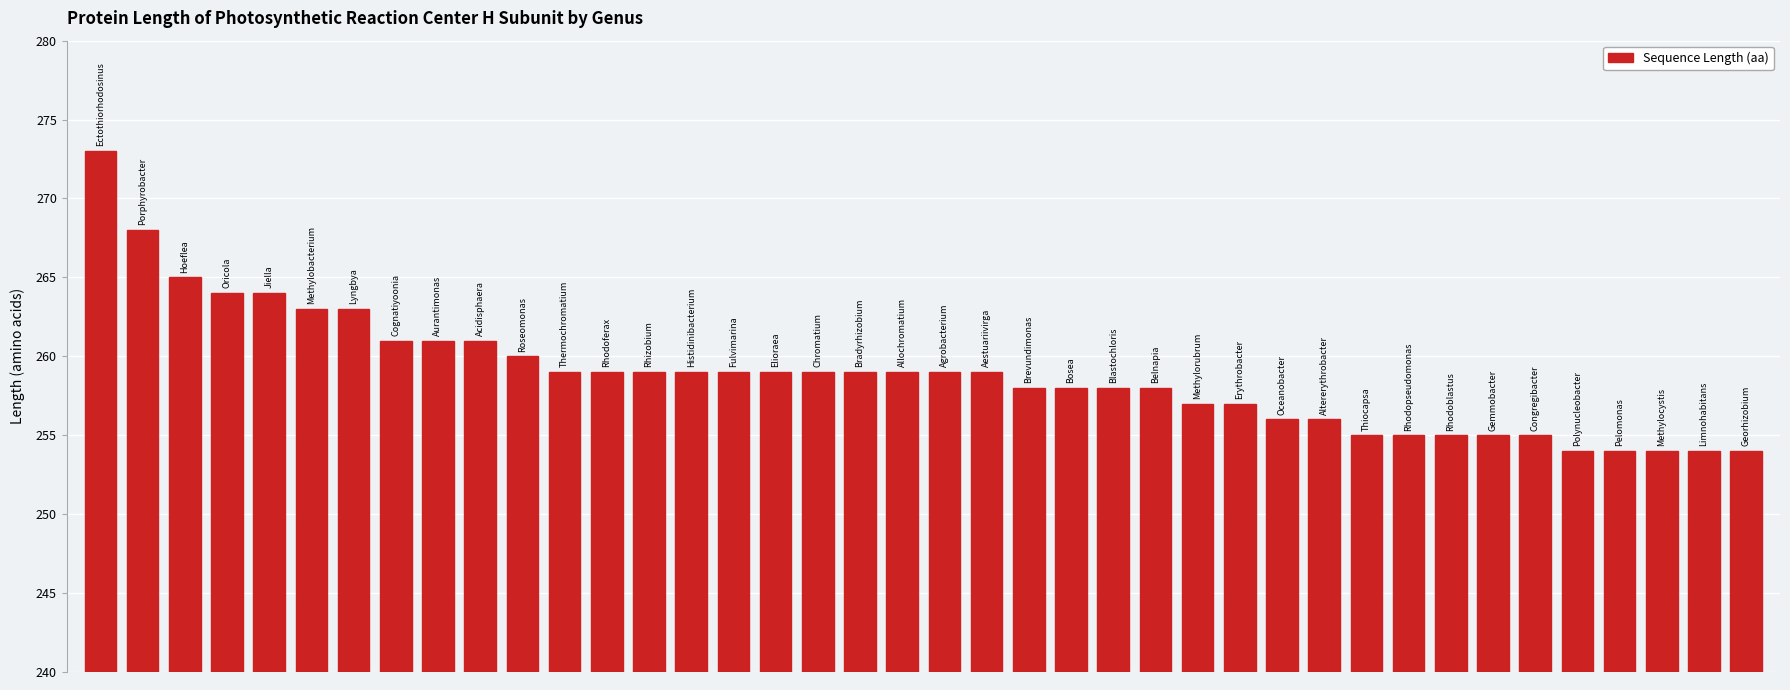

What is the value of the 3rd bar from the left?

265